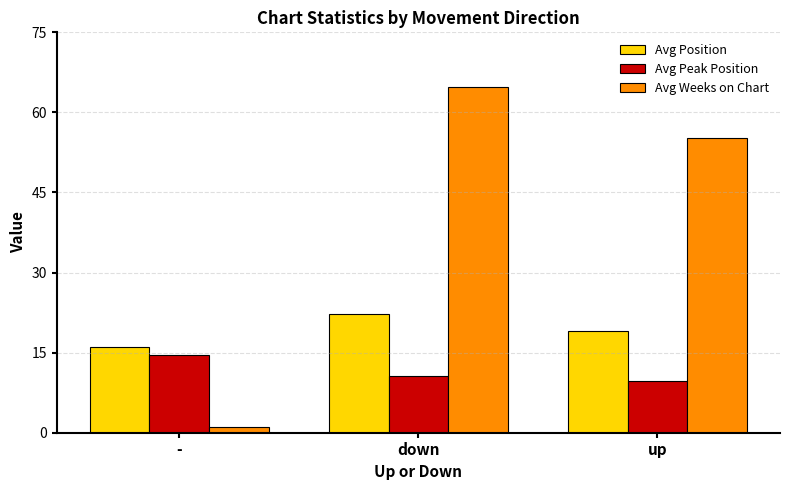

Rank the series at down from highest to lowest value.

Avg Weeks on Chart, Avg Position, Avg Peak Position